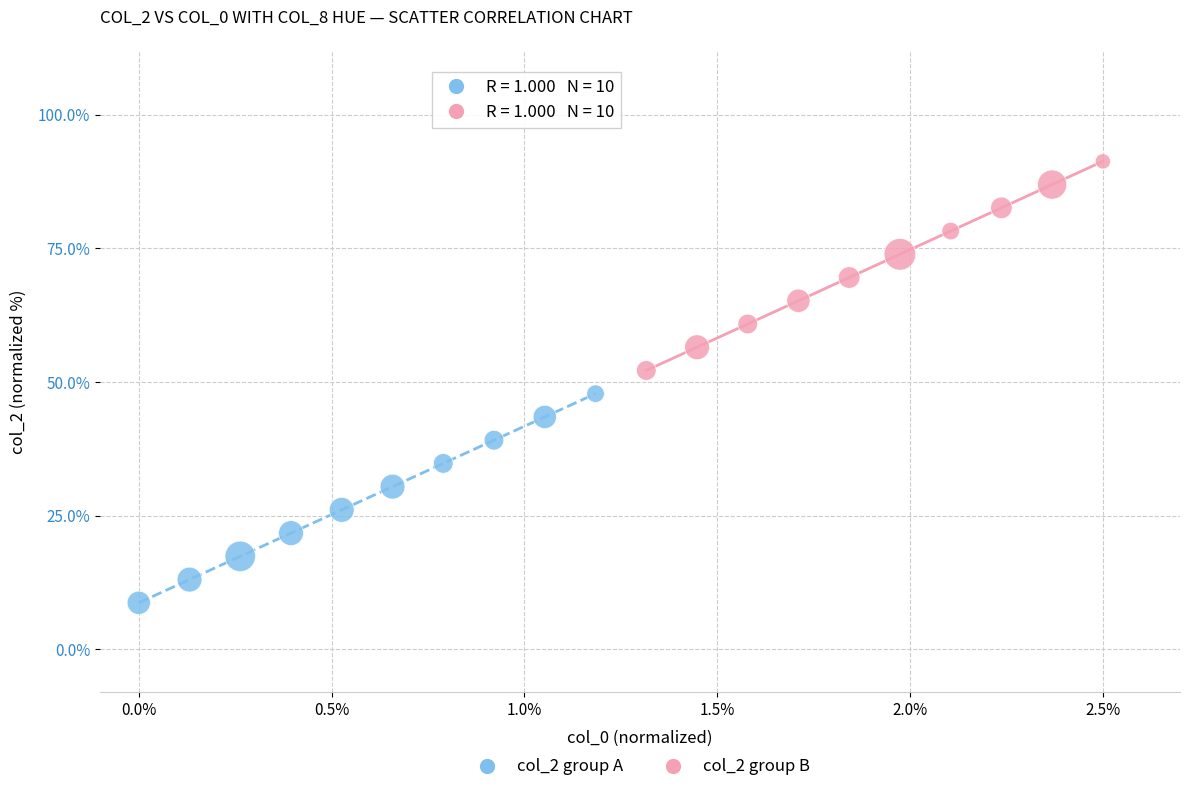

Which series contains the lowest Y value?

col_2 group A